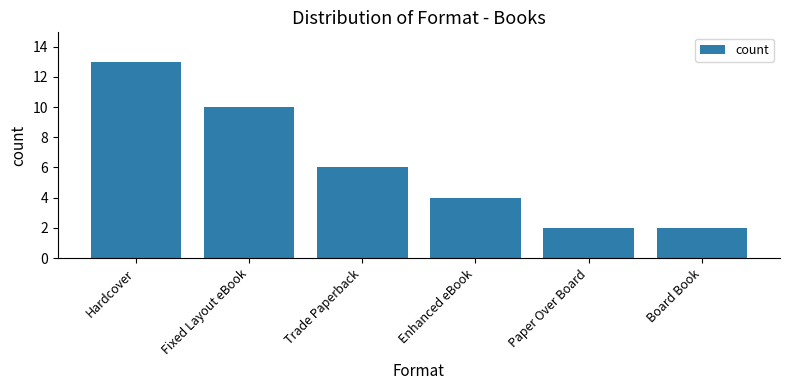

How many values are below 6?

3